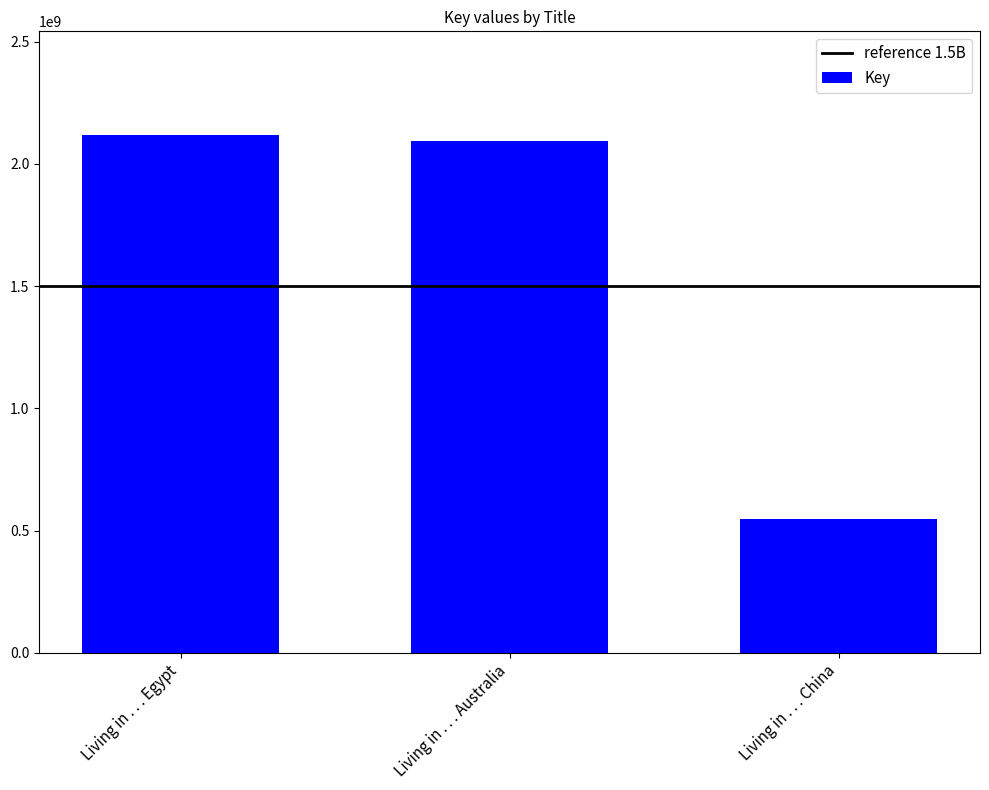

True or false: the data shows 2118819031 at Living in . . . Egypt.

True